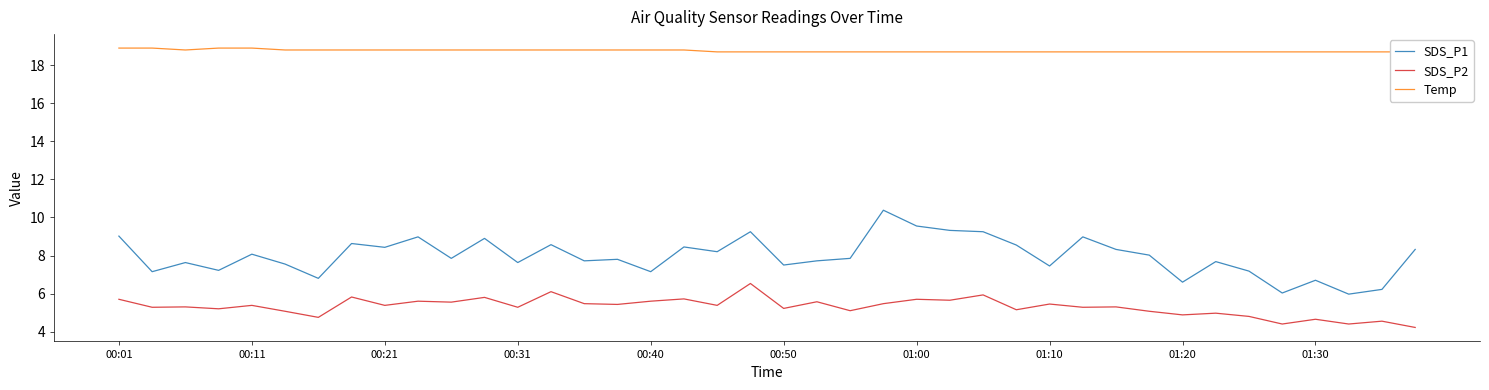

True or false: Temp has a value of 18.7 at 35.

True